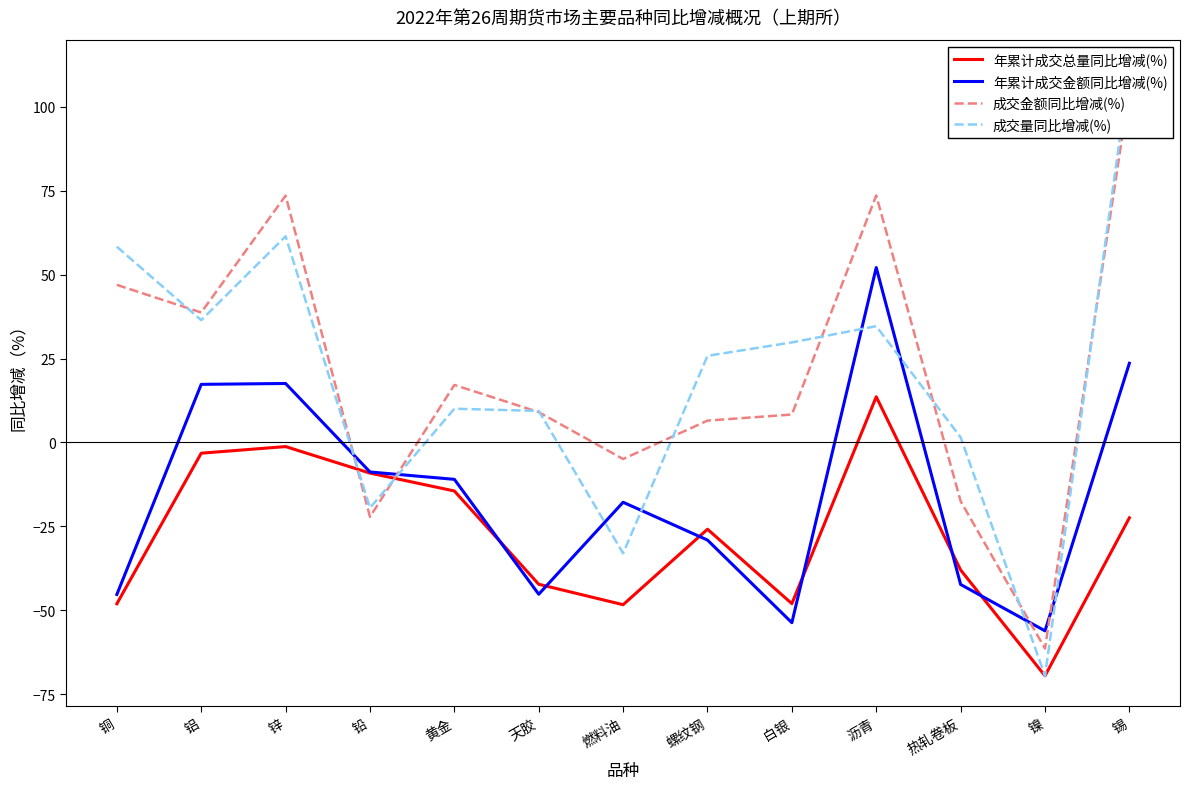

Reading left to right, list all the values displayed in this chart.

年累计成交总量同比增减(%): -48.1	-3.2	-1.2	-9.1	-14.5	-42.3	-48.4	-25.9	-48.0	13.6	-38.0	-69.5	-22.5
年累计成交金额同比增减(%): -45.3	17.3	17.6	-8.8	-11.0	-45.2	-17.8	-29.1	-53.7	52.1	-42.3	-56.1	23.6
成交金额同比增减(%): 46.9	38.7	73.5	-22.2	17.1	9.0	-4.9	6.5	8.3	73.6	-17.5	-61.4	105.2
成交量同比增减(%): 58.3	36.4	61.4	-19.5	10.0	9.4	-33.0	25.8	29.8	34.6	1.5	-69.5	111.0